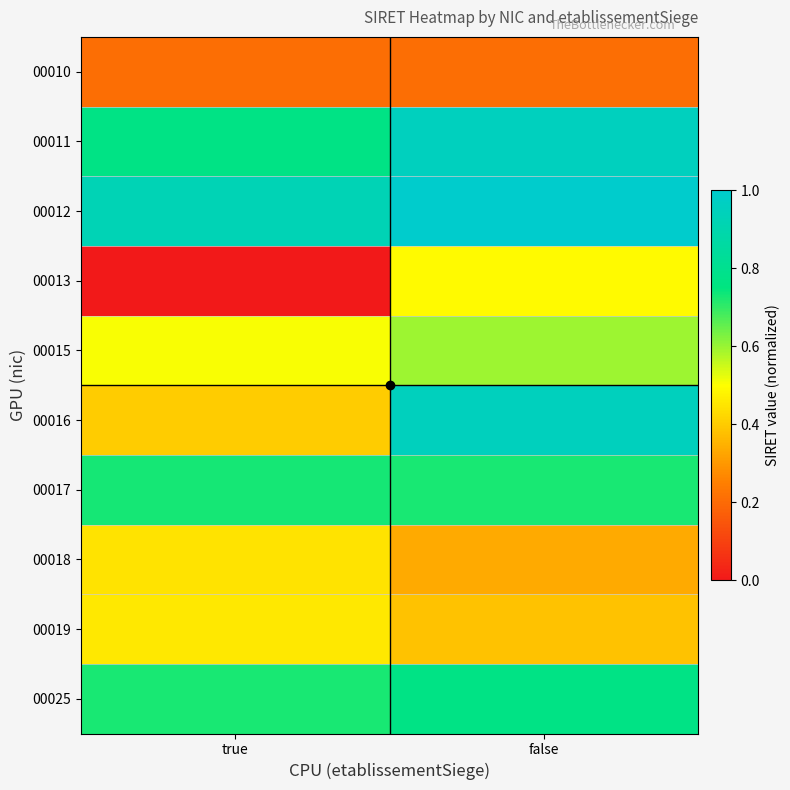

Which series has the widest spread of values?

00016